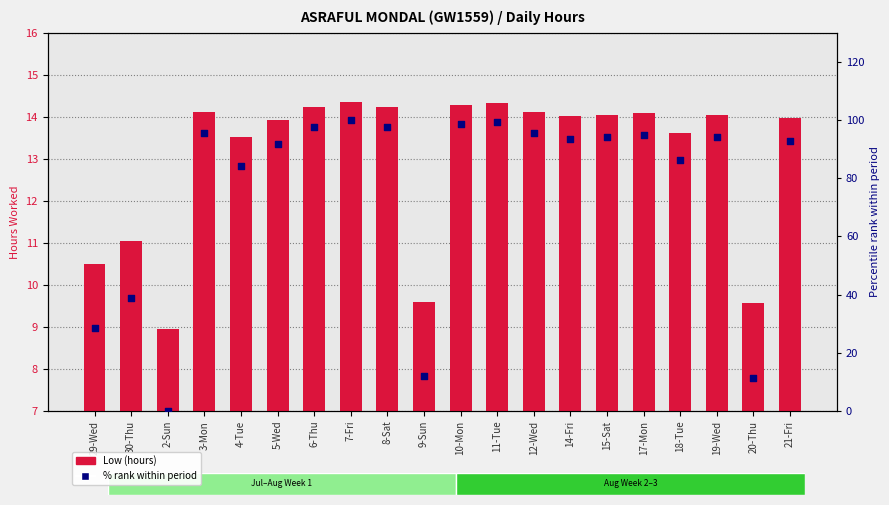

Which series has the widest spread of Y values?

% of max within period